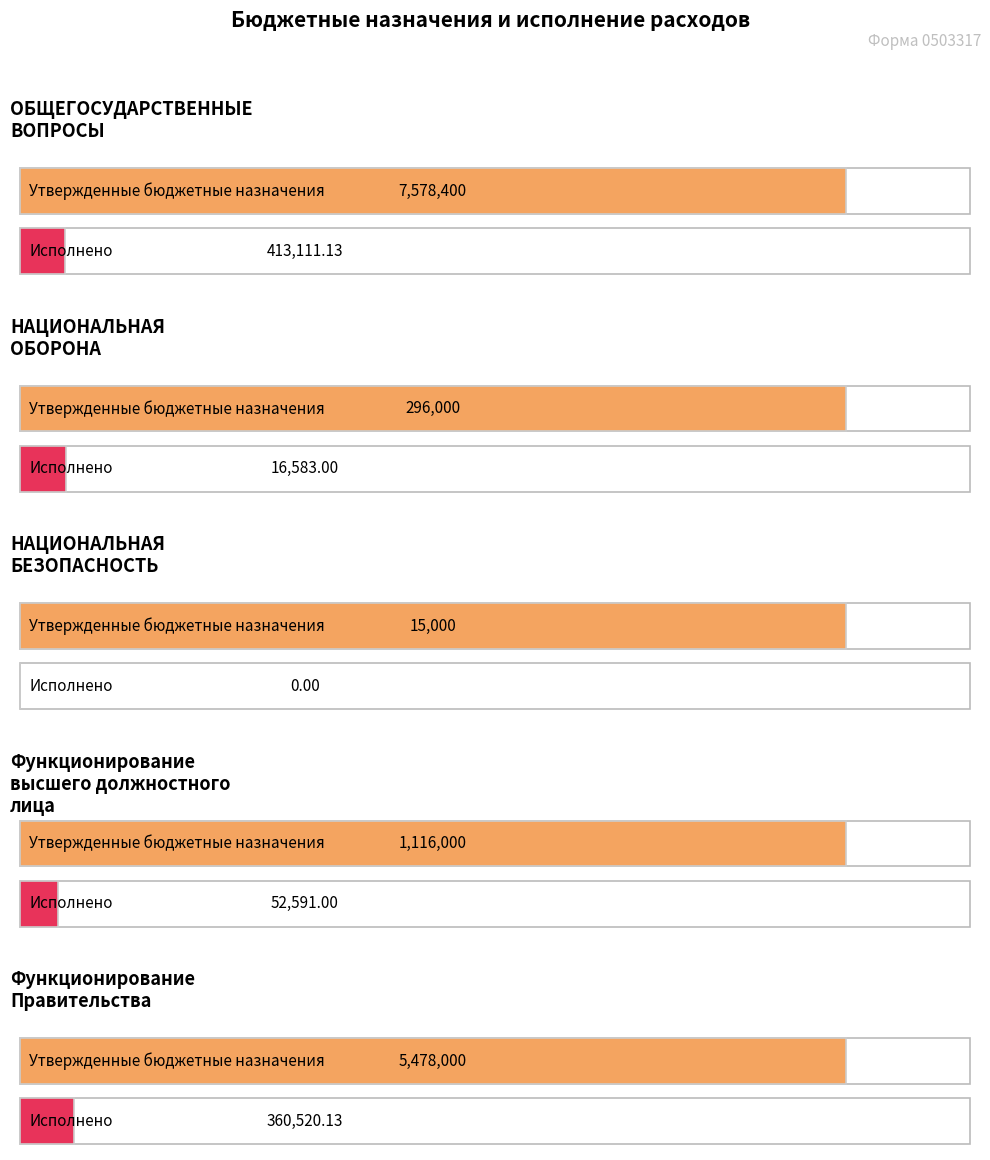

At which category does the chart reach its minimum across all series?

НАЦИОНАЛЬНАЯ
БЕЗОПАСНОСТЬ